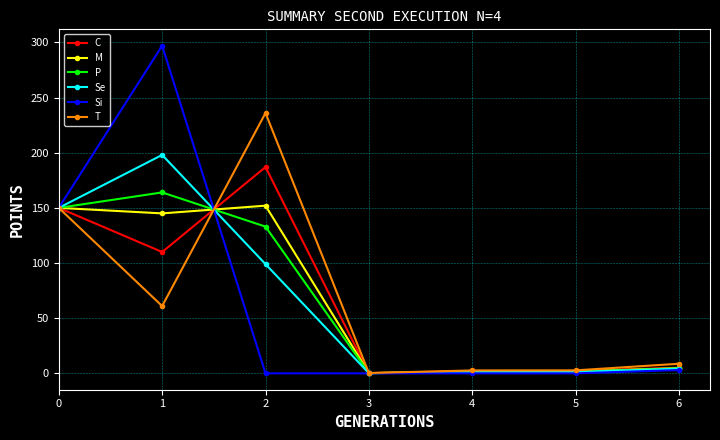

Which series changed the most between 1 and 5?

Si